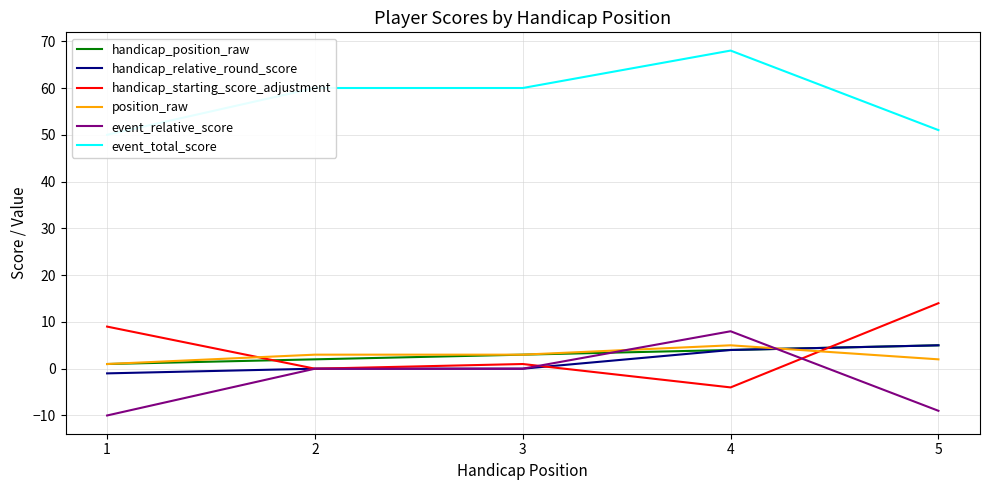

Where is event_total_score nearest to the value 59?

2